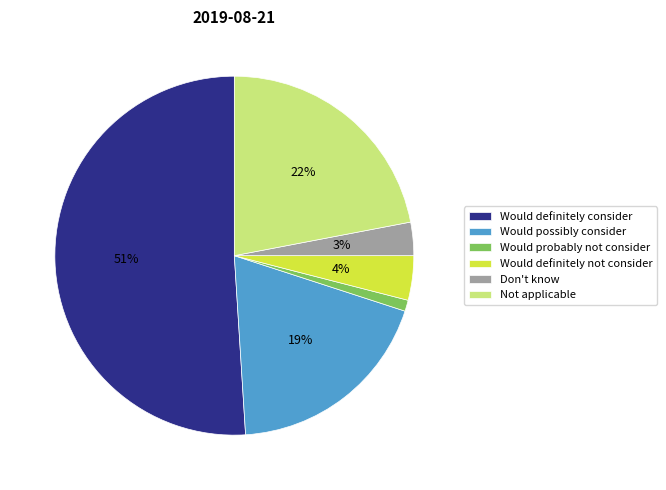

Is the sum of Would definitely consider and Would probably not consider greater than half?

Yes